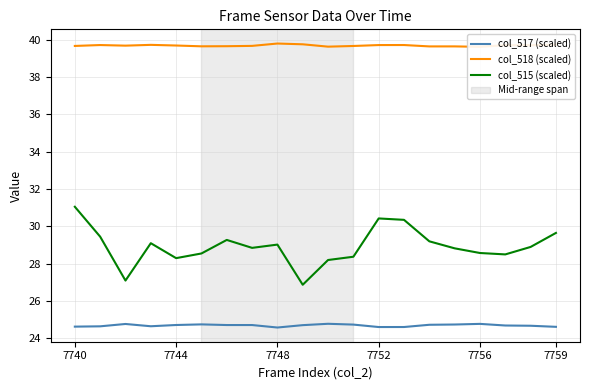

What is the maximum value for col_515 (scaled)?

31.1